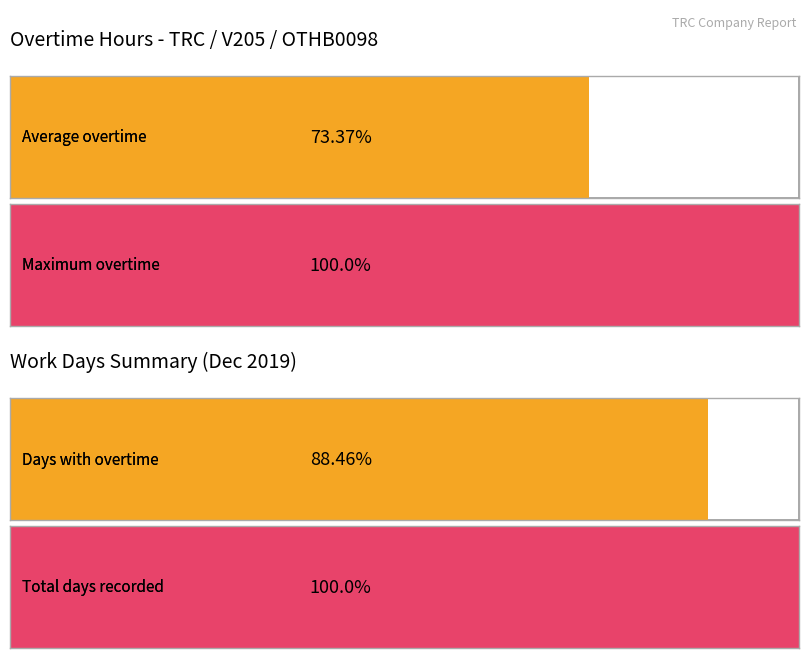

Are the bars grouped side by side (vs. stacked)?

No